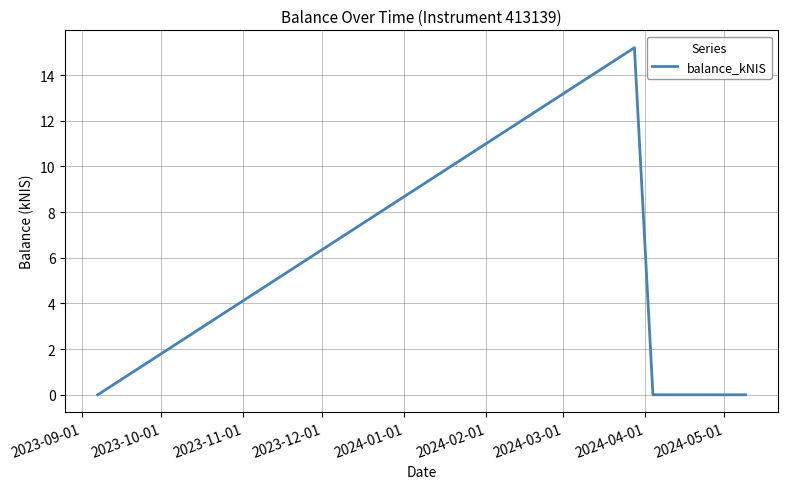

What is the maximum value shown in the chart?

15.2